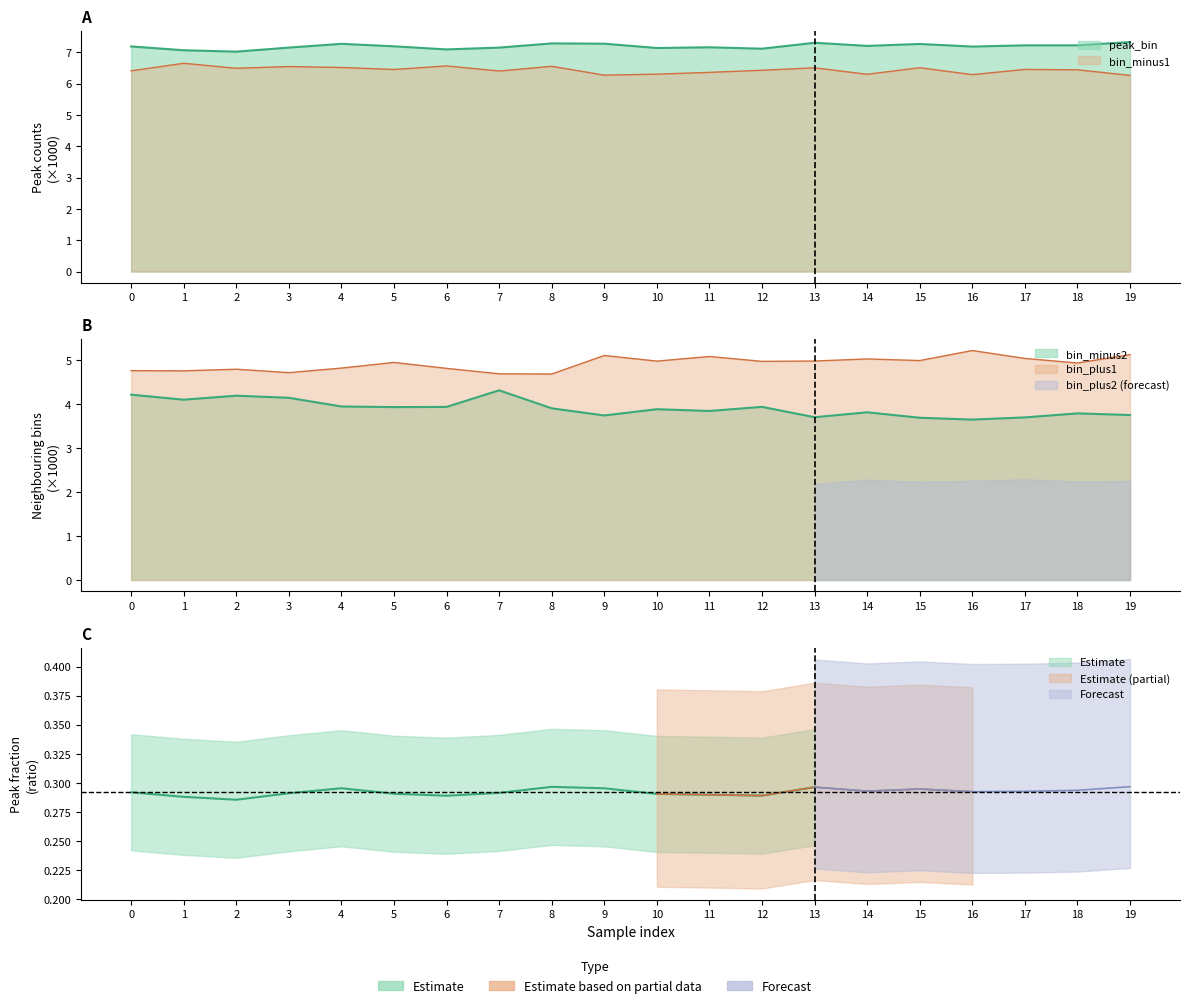

What is the spread (max minus min) of values at 11?

3.3